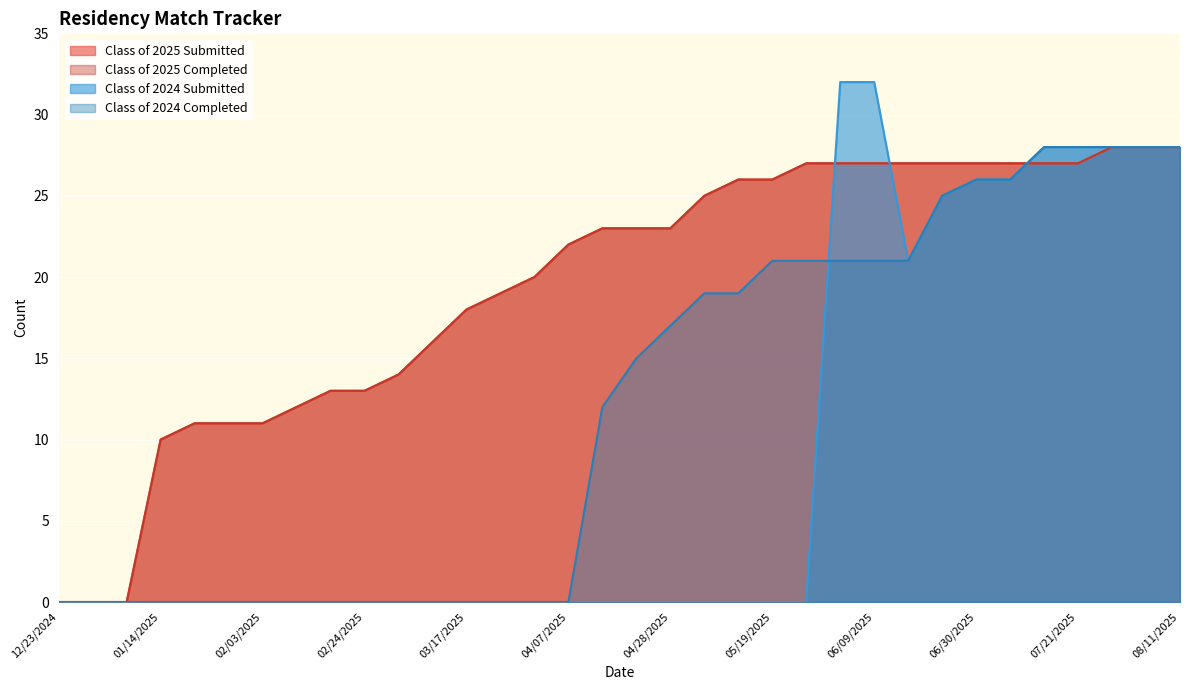

What is the label of the 8th point from the left?

02/10/2025